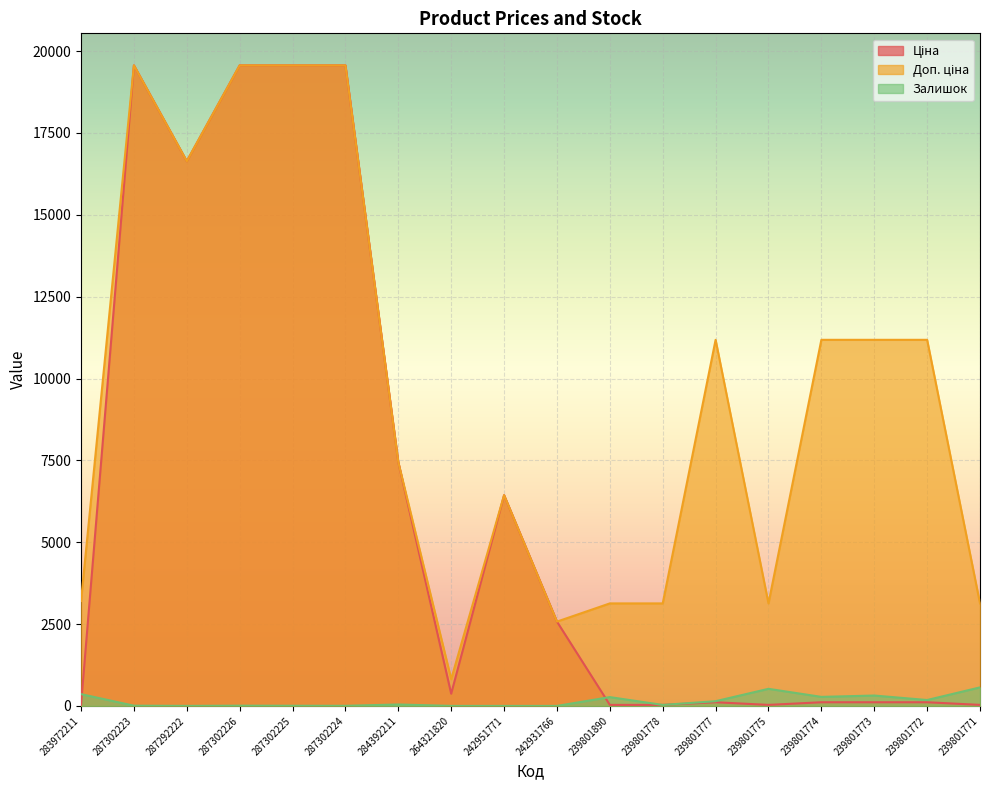

What value does the Ціна series have at 239801773?

111.8